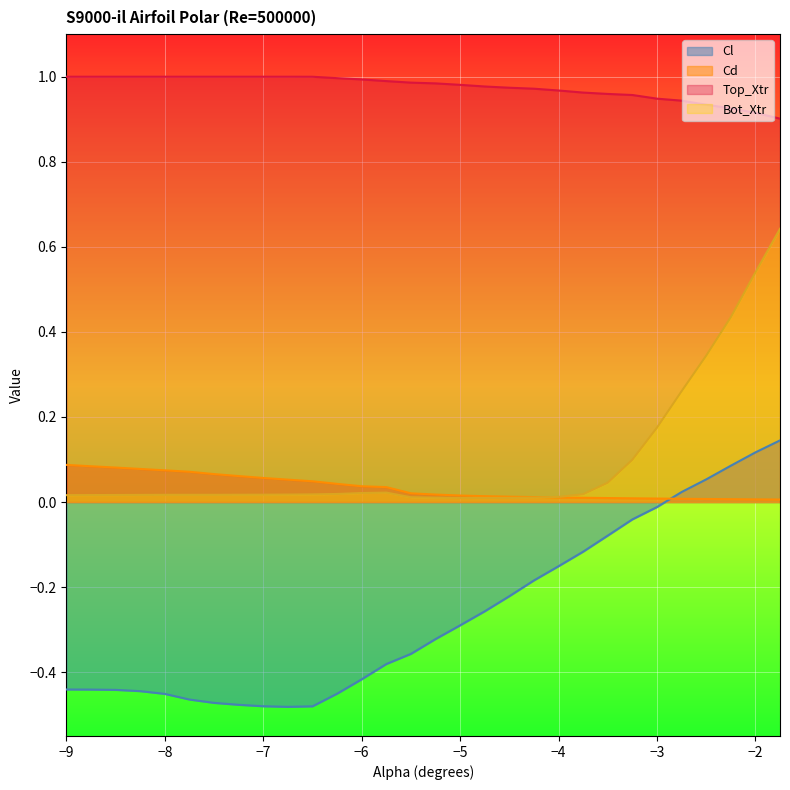

What is the sum of all Cd values?

1.0